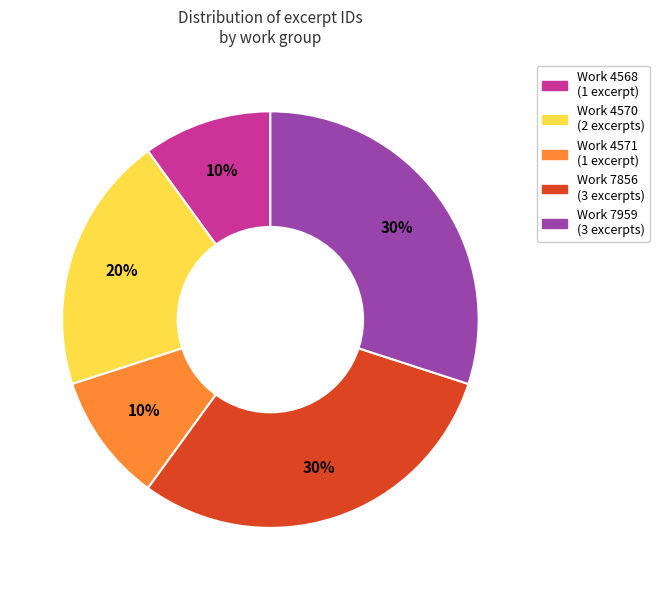

To the nearest percent, what is the difference between the largest and smallest slice percentages?

20%